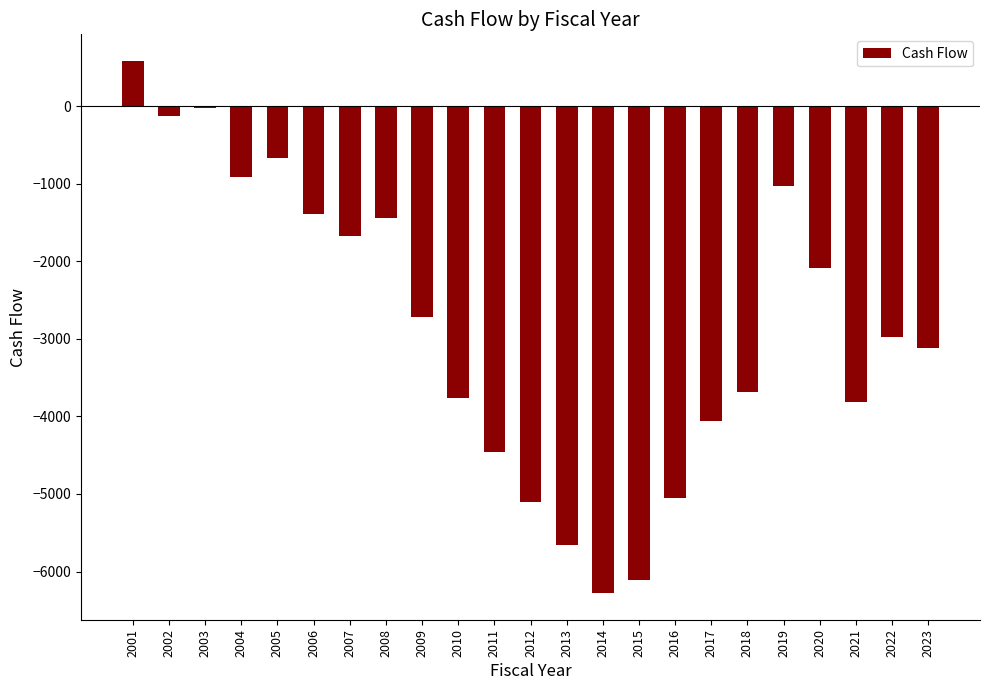

Reading right to left, what are all the values shown in this chart?

-3115.7	-2977.1	-3819.4	-2082.6	-1032.2	-3689.1	-4060.8	-5055.3	-6105.4	-6278.9	-5652.8	-5103.2	-4459.1	-3759.0	-2717.9	-1438.0	-1674.9	-1389.0	-666.6	-916.3	-25.3	-125.5	587.5